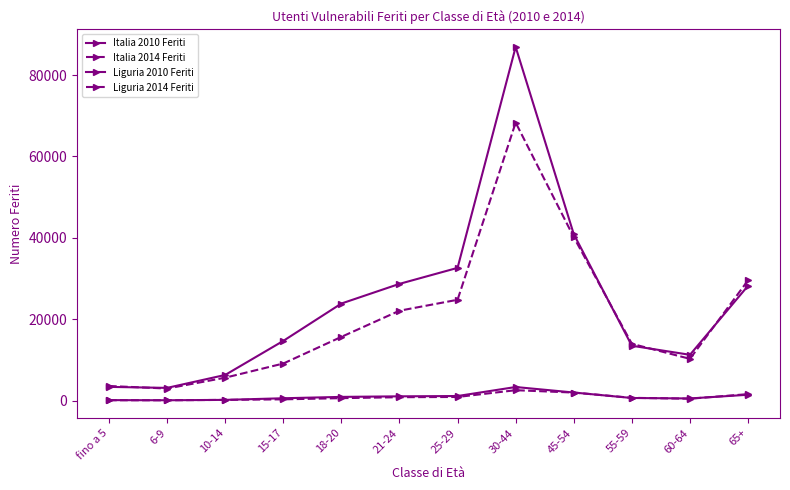

What is the label of the 3rd point from the left?

10-14